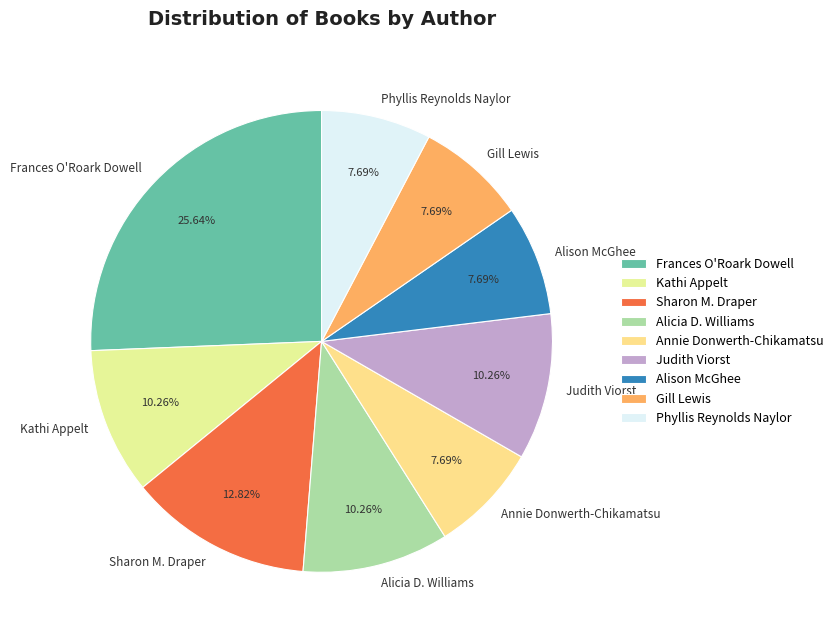

How many slices are in this pie chart?

9